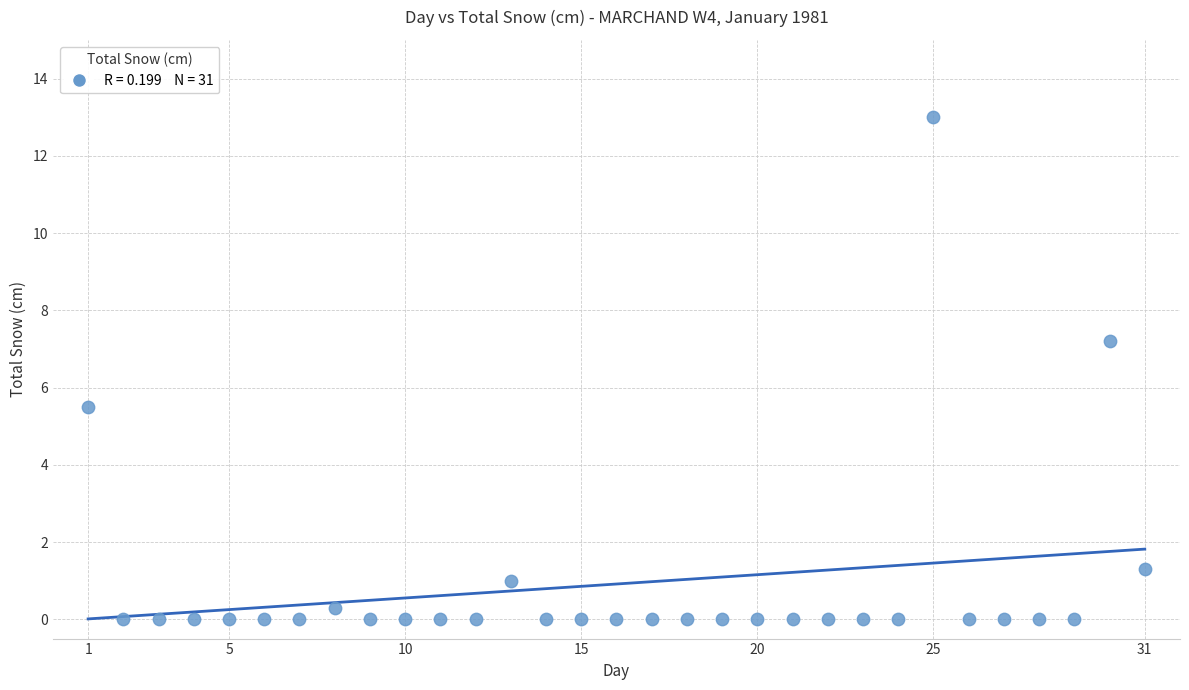

What is the range of X values (max minus min)?

30.0